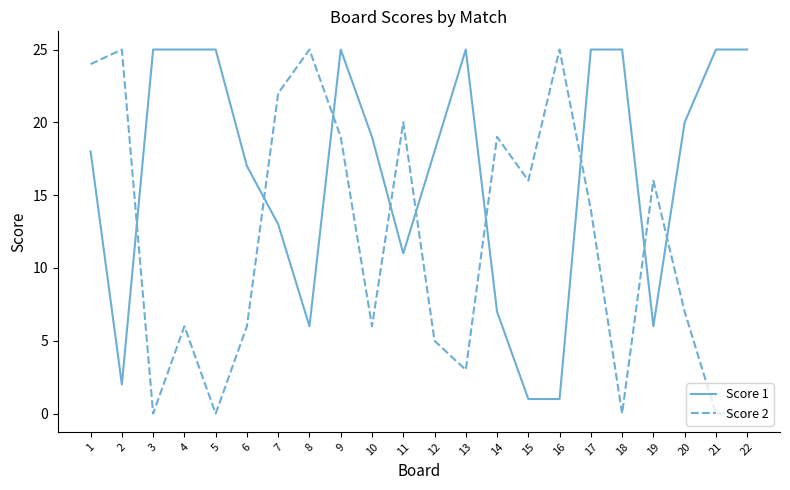

What is the difference between the maximum and second lowest values in the Score 2 series?

25